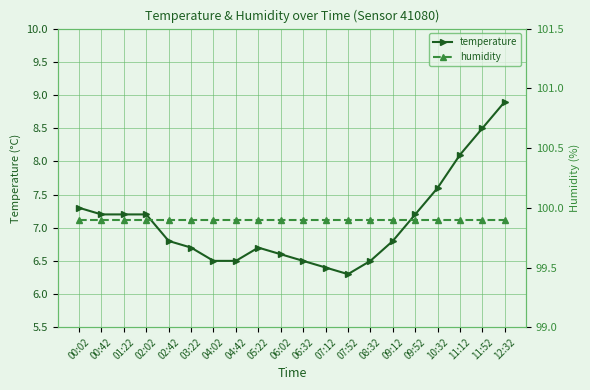

True or false: temperature and humidity cross at least once.

False